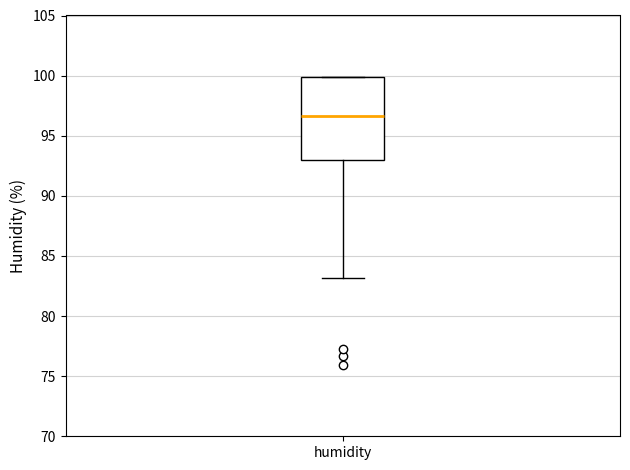

Transcribe this box plot: give where the median line is, the range the box spans, and where the two whiskers end, as read against the y-axis. The values are not printed on the chart, so give them approximately, as read against the axis.

median 96.5, box 93.0 to 100.0, whiskers 83.0 to 100.0